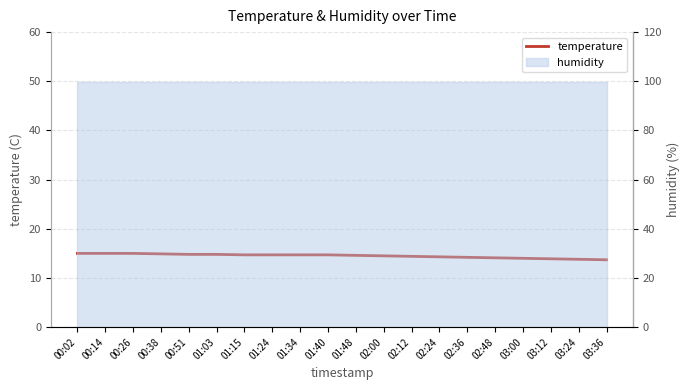

Reading left to right, what are all the values shown in this chart?

15.0	15.0	15.0	14.9	14.8	14.8	14.7	14.7	14.7	14.7	14.6	14.5	14.4	14.3	14.2	14.1	14.0	13.9	13.8	13.7